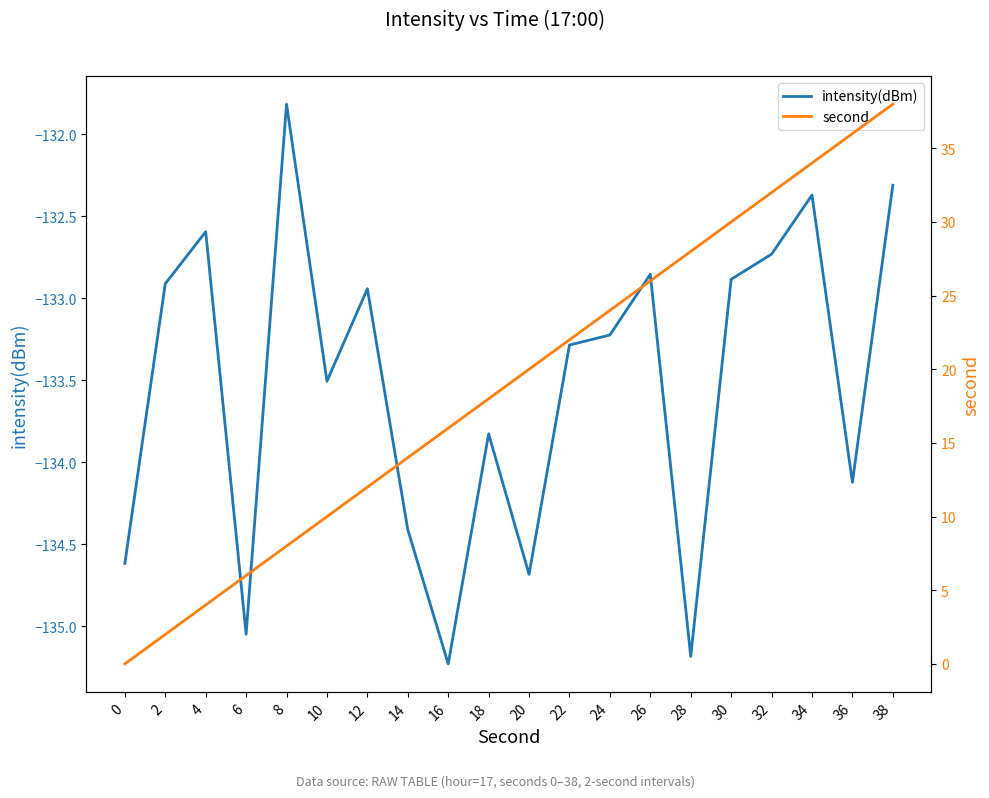

True or false: second has a value of 16.3 at 12.

False